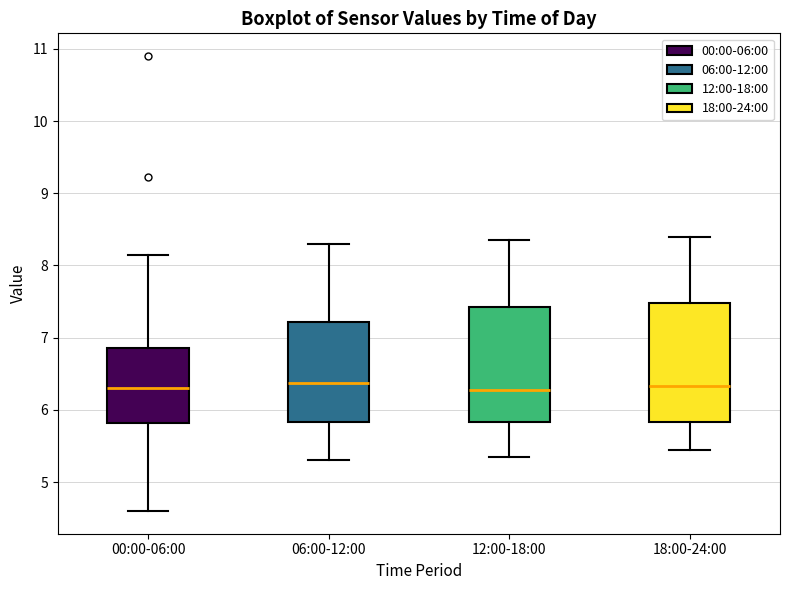

Where does the lower whisker of the box for 00:00-06:00 end on the y-axis? The values are not printed on the chart, so give them approximately, as read against the axis.

4.6